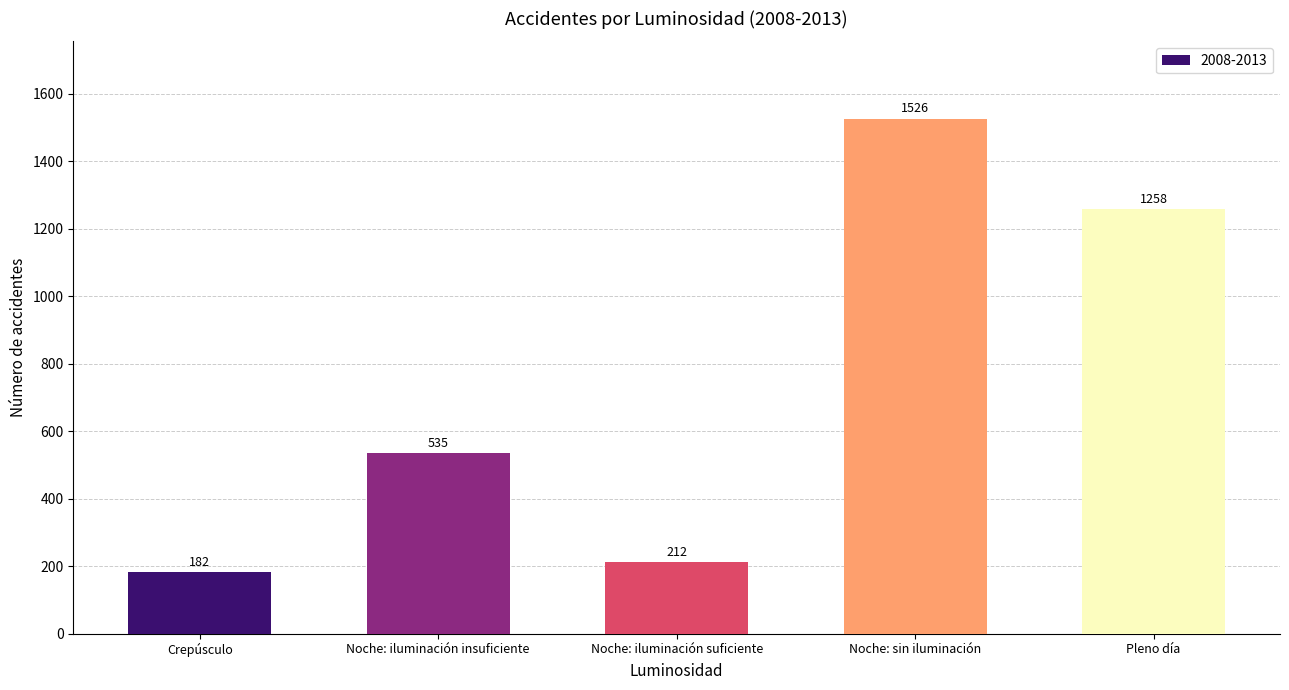

Count the number of categories in the chart.

5